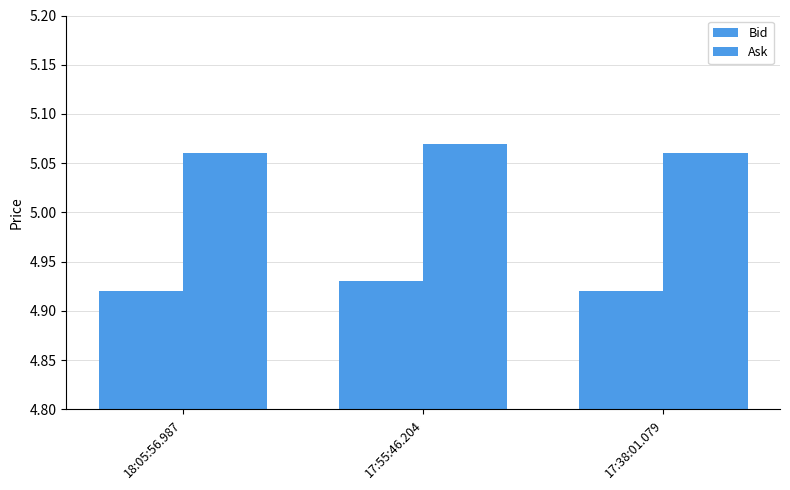

Count the number of categories in the chart.

3